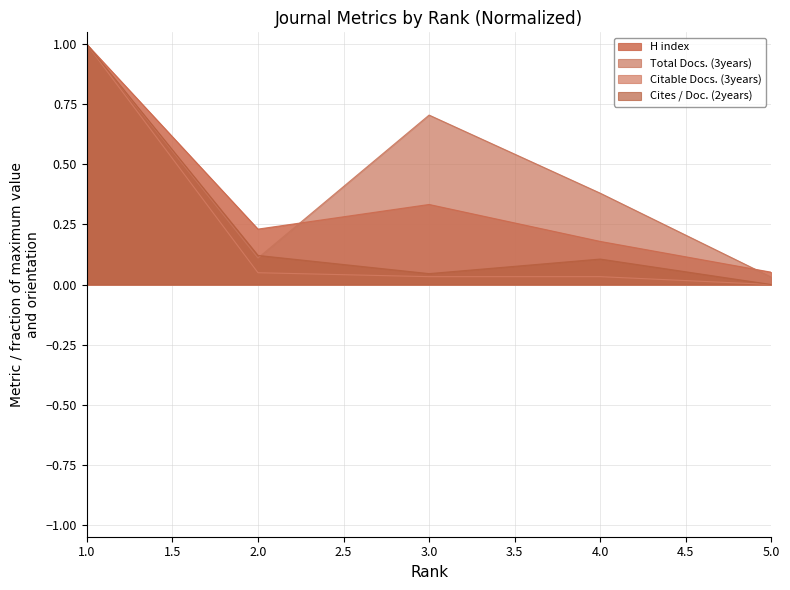

Reading left to right, extract all data points from this chart.

H index: 1=1.0	2=0.2	3=0.3	4=0.2	5=0.1
Total Docs. (3years): 1=1.0	2=0.1	3=0.7	4=0.4	5=0.0
Citable Docs. (3years): 1=1.0	2=0.0	3=0.0	4=0.0	5=0.0
Cites / Doc. (2years): 1=1.0	2=0.1	3=0.0	4=0.1	5=0.0